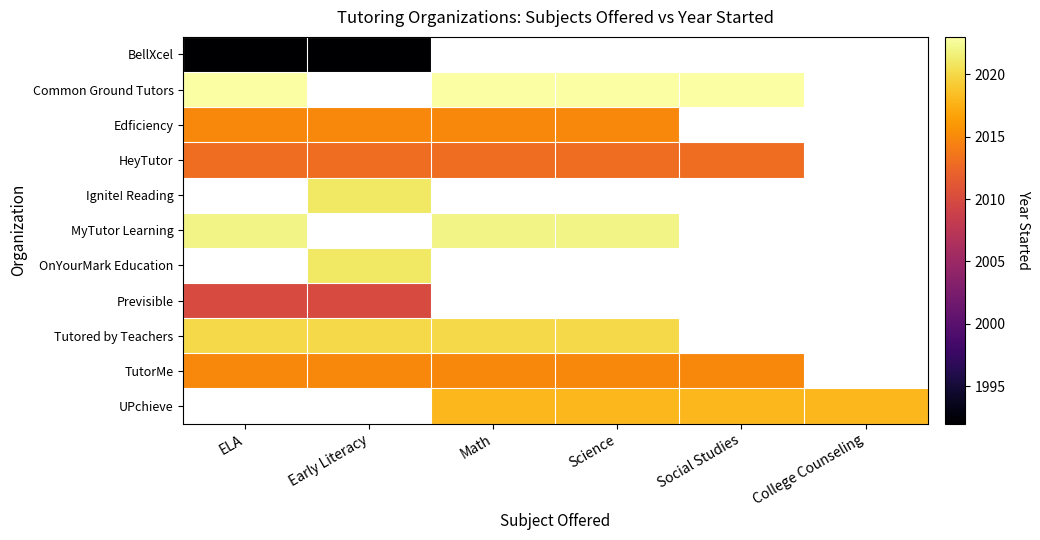

What is the smallest value displayed?

1992.0